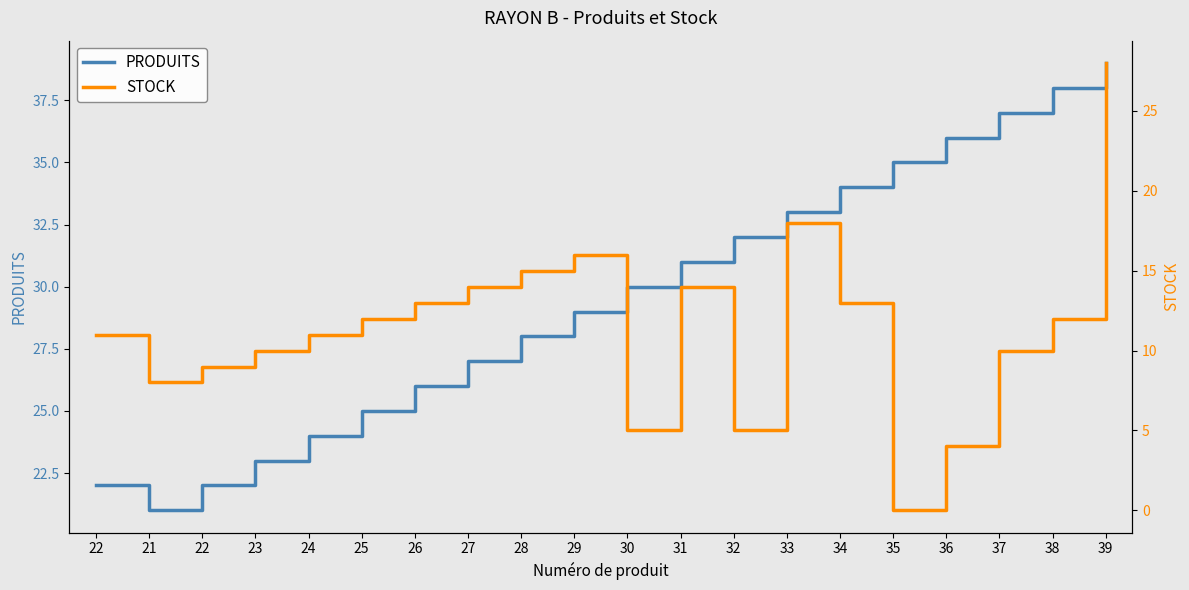

Between 22 and 28, which series saw the biggest shift?

PRODUITS